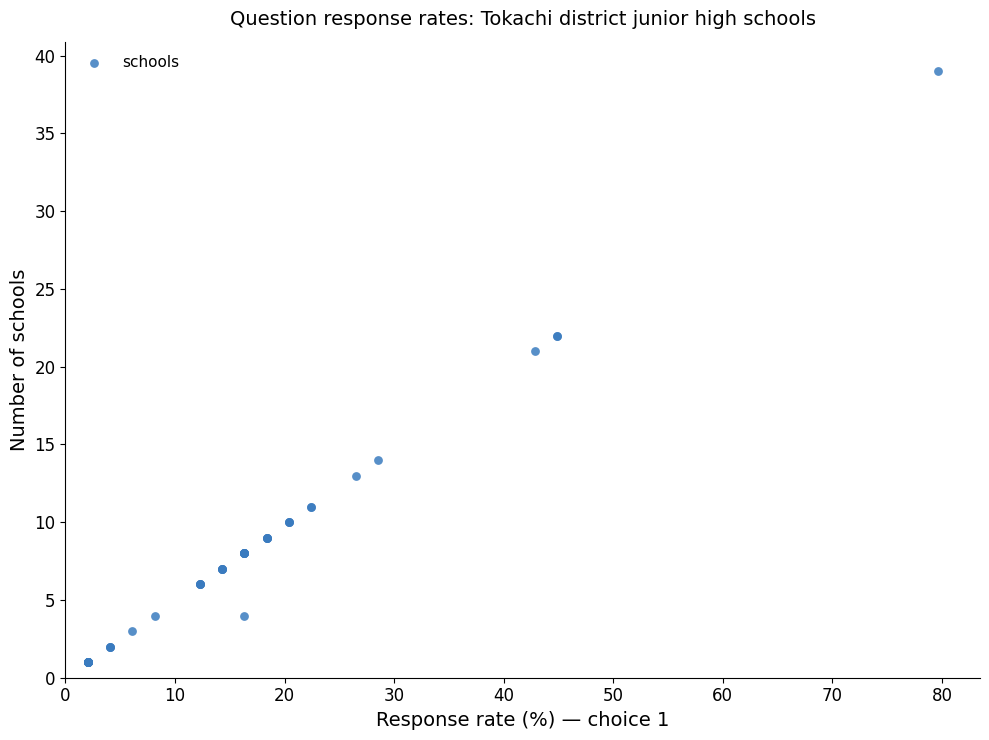

What Y value in the scatter plot is closest to 20?

21